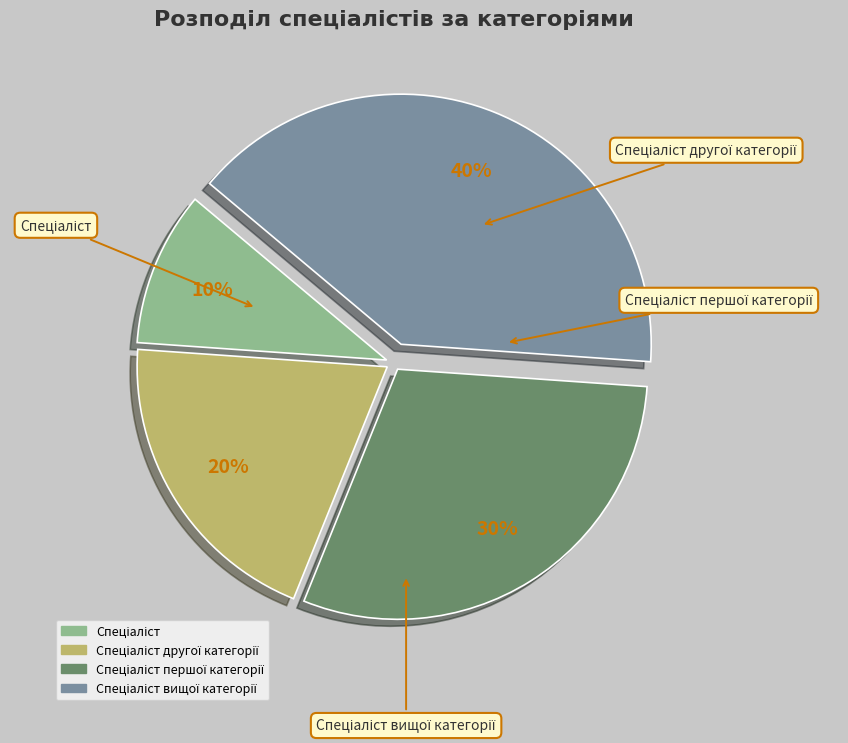

To the nearest percent, what is the difference between the largest and smallest slice percentages?

30%